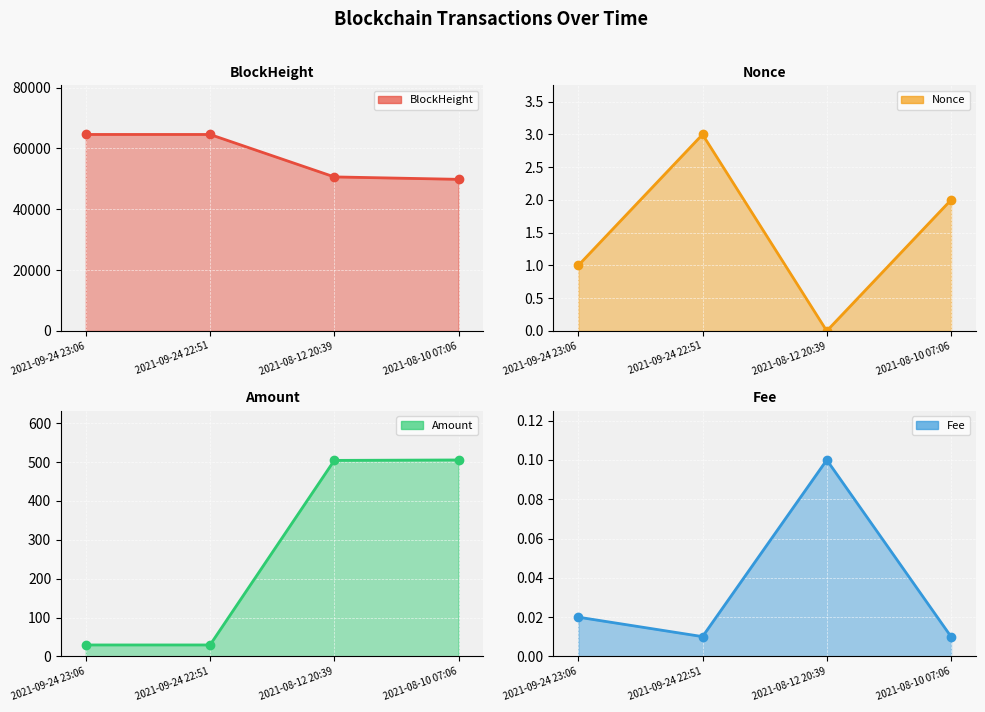

At how many categories does at least one series exceed 44951?

4